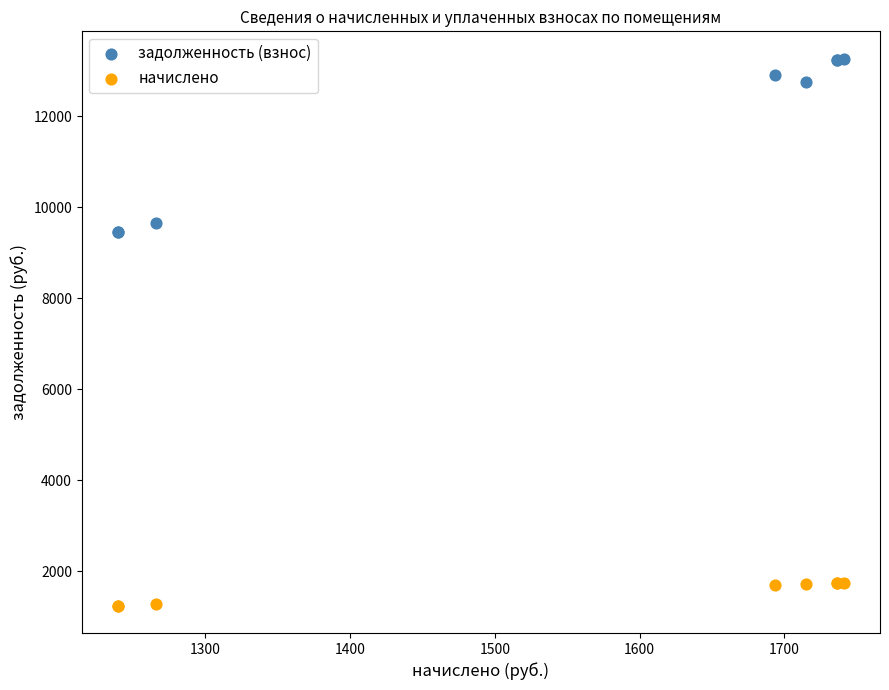

Which series has the largest Y range (max minus min)?

задолженность (взнос)